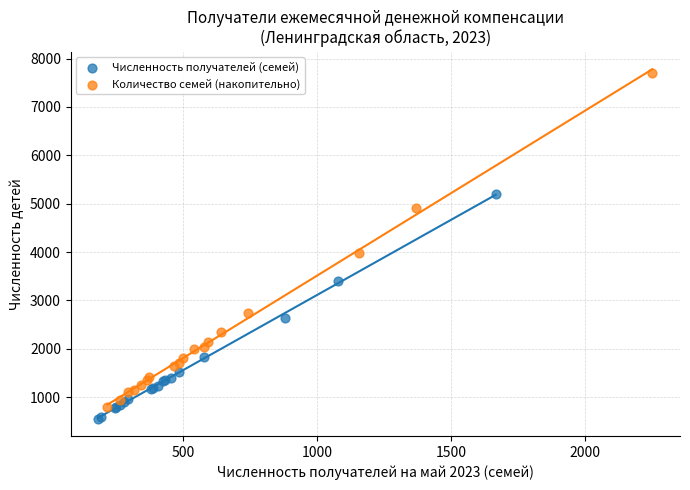

Which series has the widest spread of Y values?

Количество семей (накопительно)